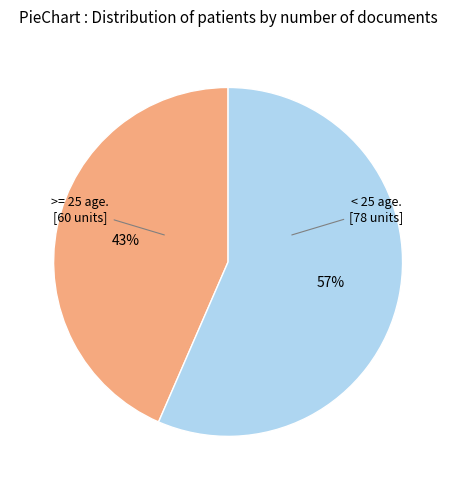

How many slices are in this pie chart?

2